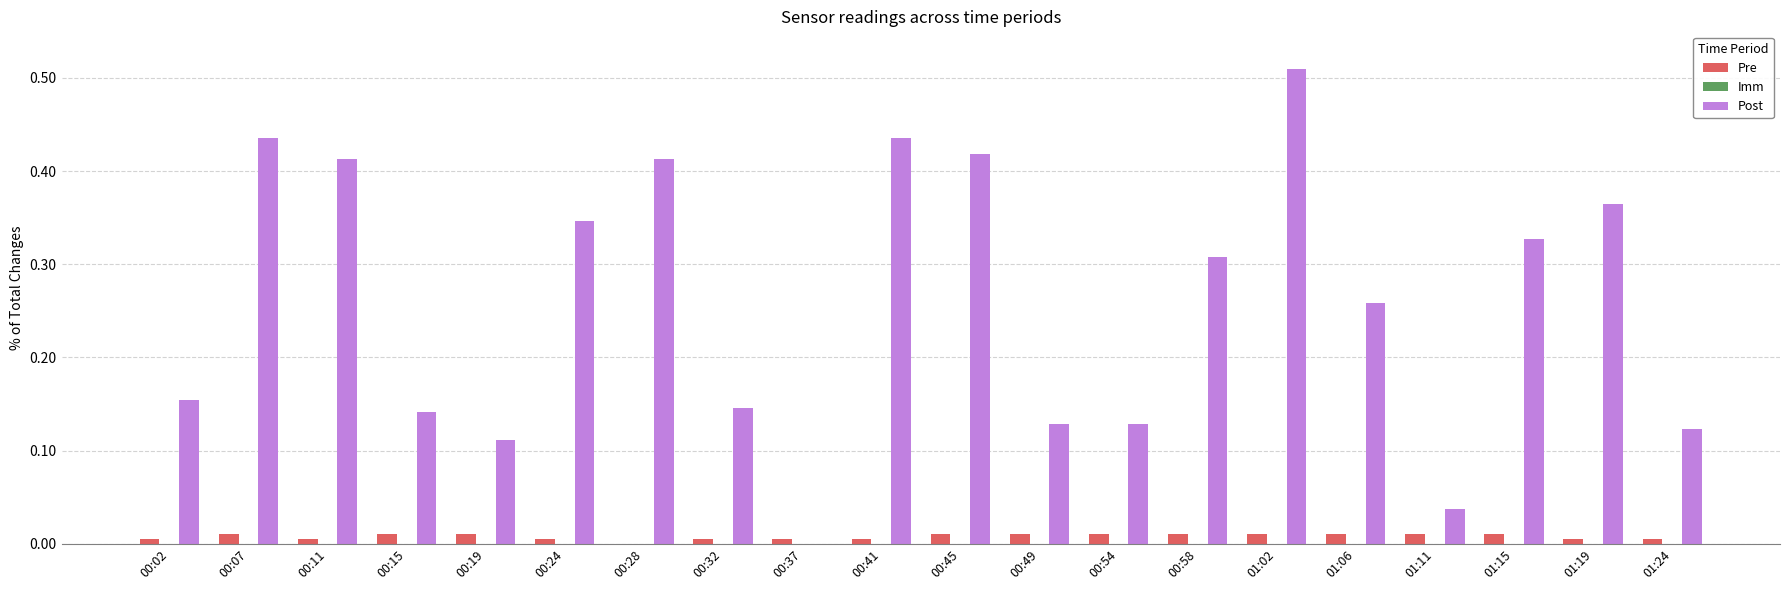

At which category is the sum across all series the highest?

01:02